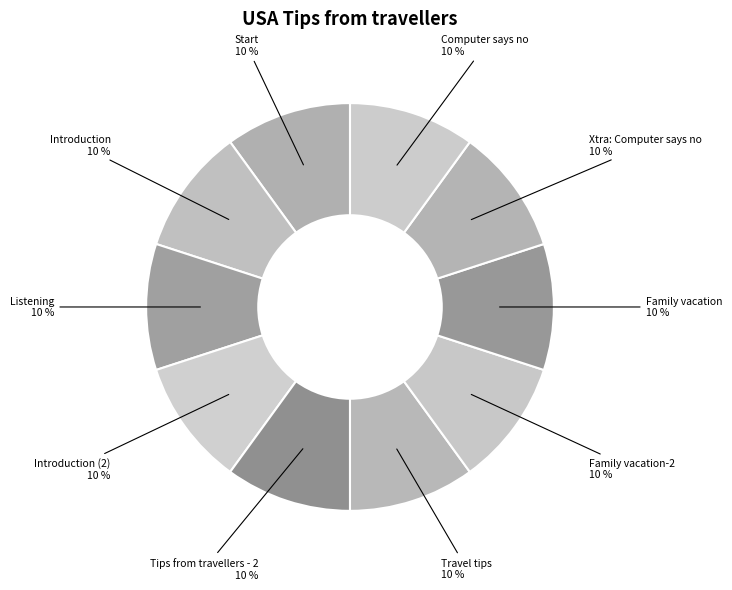

How many slices are in this pie chart?

10